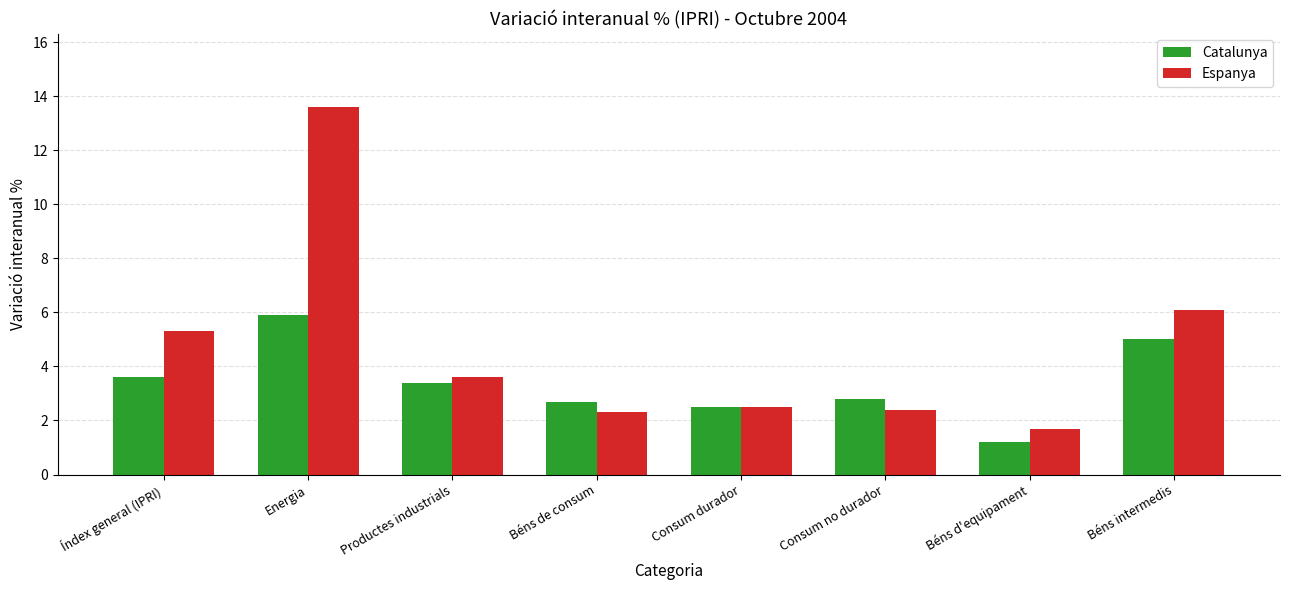

What is the value of the Espanya bar at the 1st from the left?

5.3